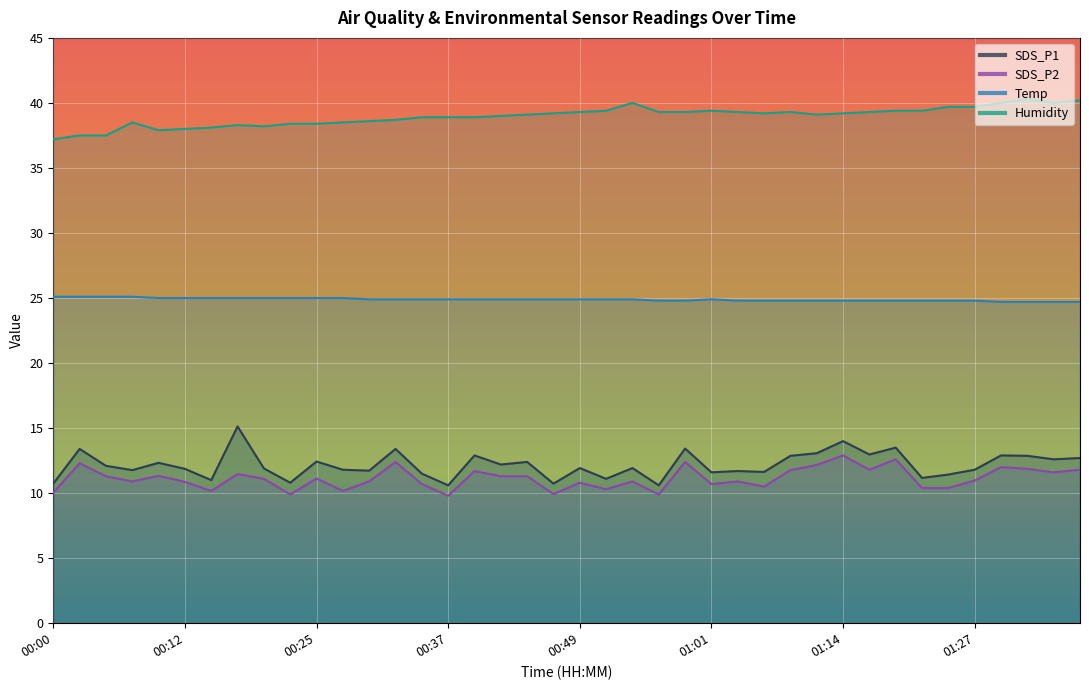

At which category is the sum across all series the highest?

01:14